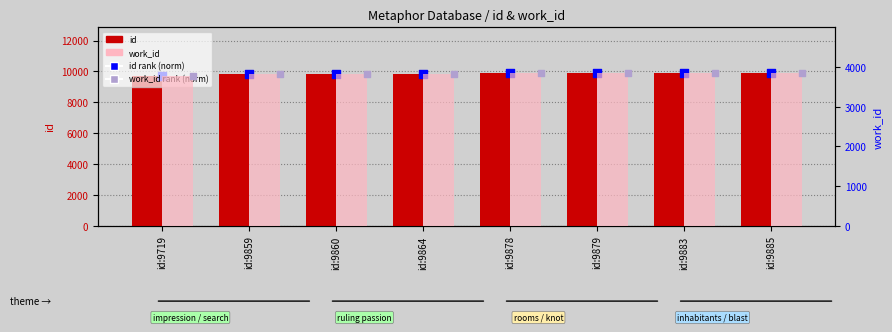

What is the total value across all series at id:9883?

27452.0